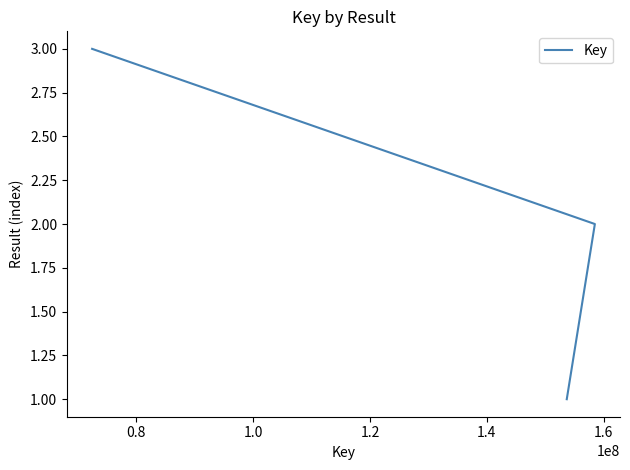

Reading left to right, list all the values displayed in this chart.

1	2	3